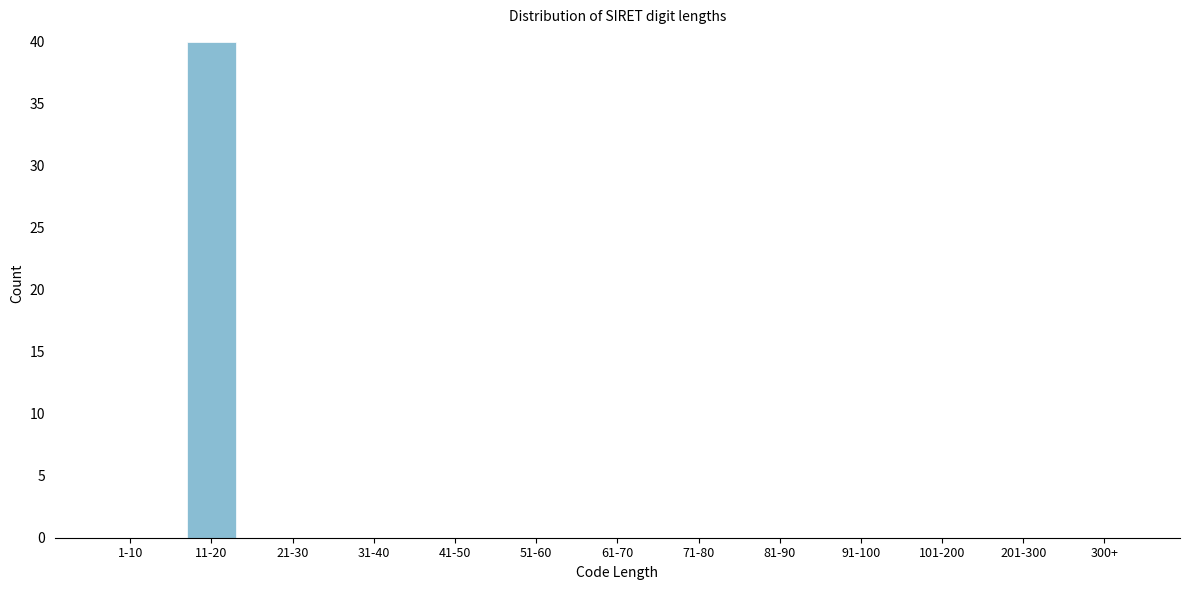

Reading left to right, transcribe all the data shown in this chart.

1-10=0	11-20=40	21-30=0	31-40=0	41-50=0	51-60=0	61-70=0	71-80=0	81-90=0	91-100=0	101-200=0	201-300=0	300+=0